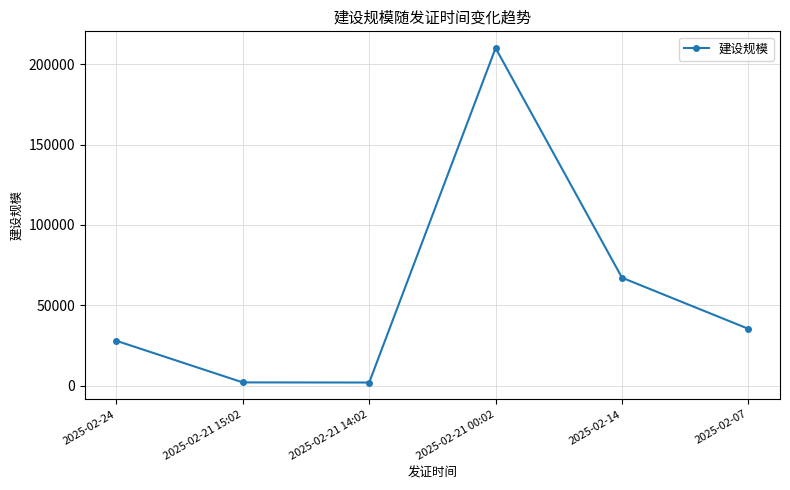

What is the approximate value at 2025-02-07?

35312.1